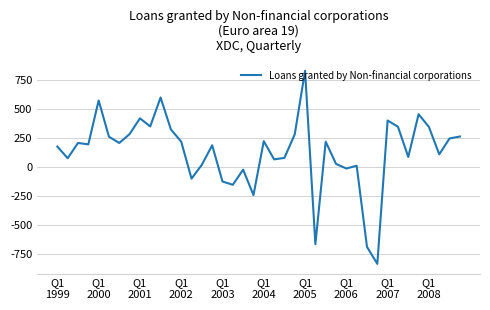

What is the minimum value shown in the chart?

-837.9